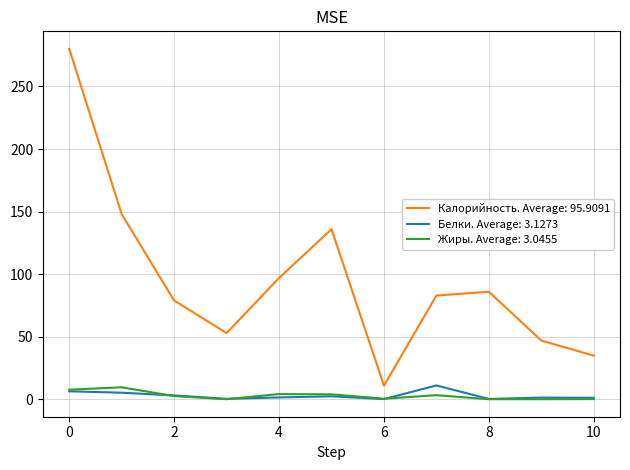

Which series has the largest total across all categories?

Калорийность. Average: 95.9091